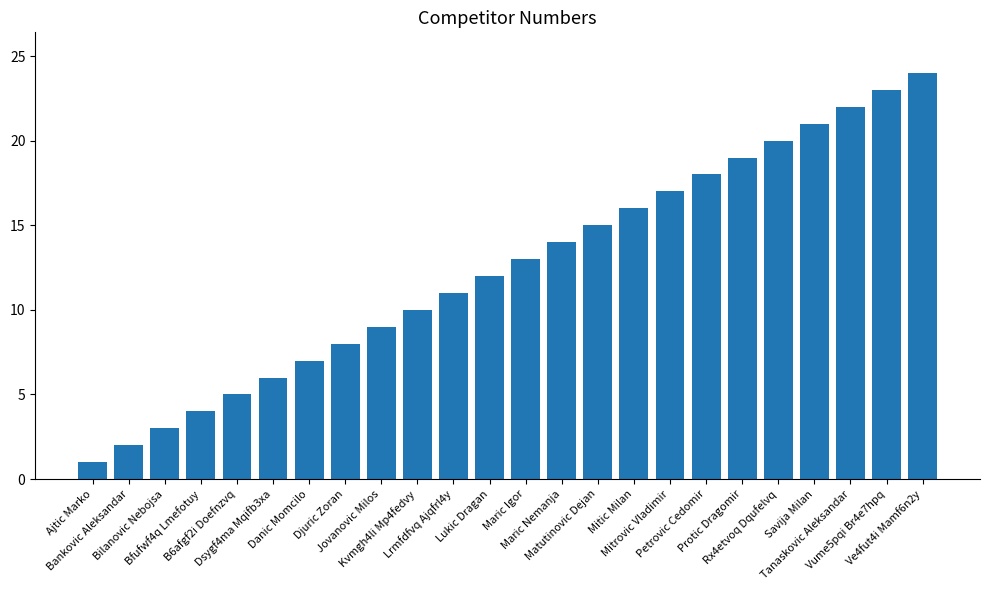

At which category does the chart reach its peak across all series?

Ve4fut4i Mamf6n2y